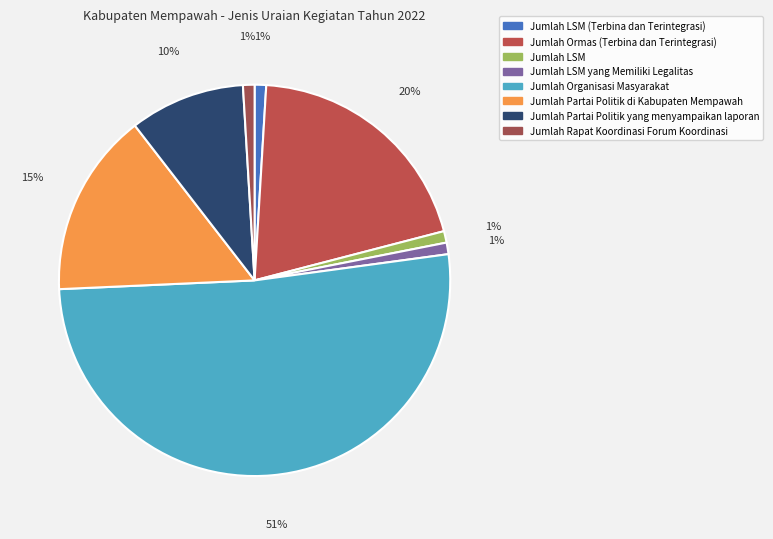

To the nearest percent, what percentage of the pie is Jumlah Partai Politik yang menyampaikan laporan?

10%